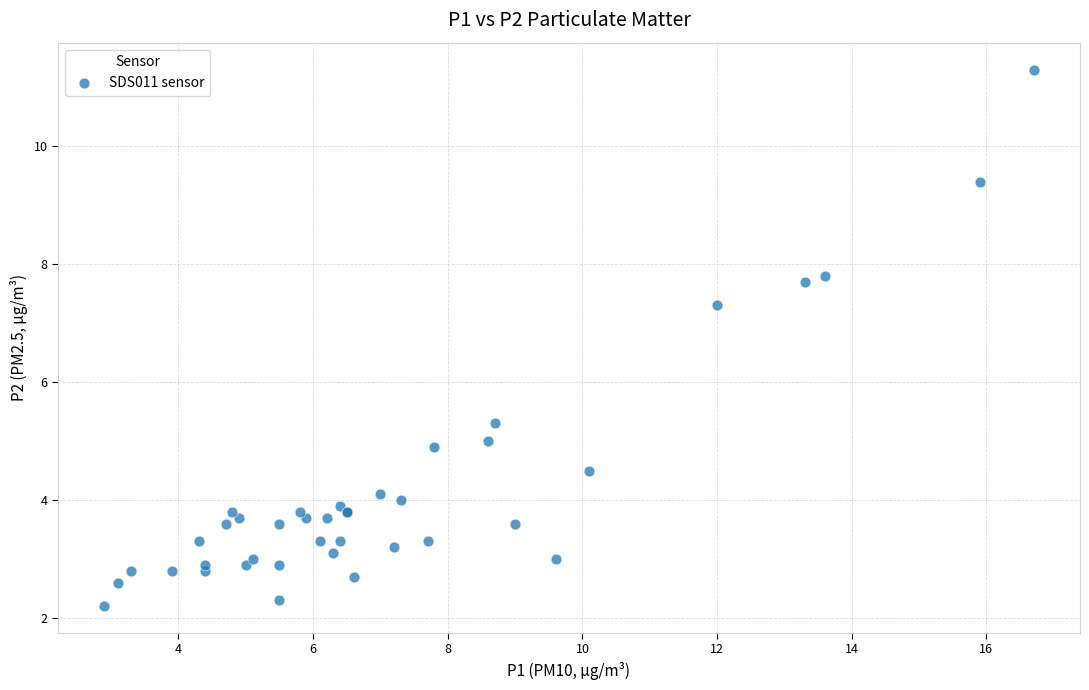

What Y value in the scatter plot is closest to 6?

5.3